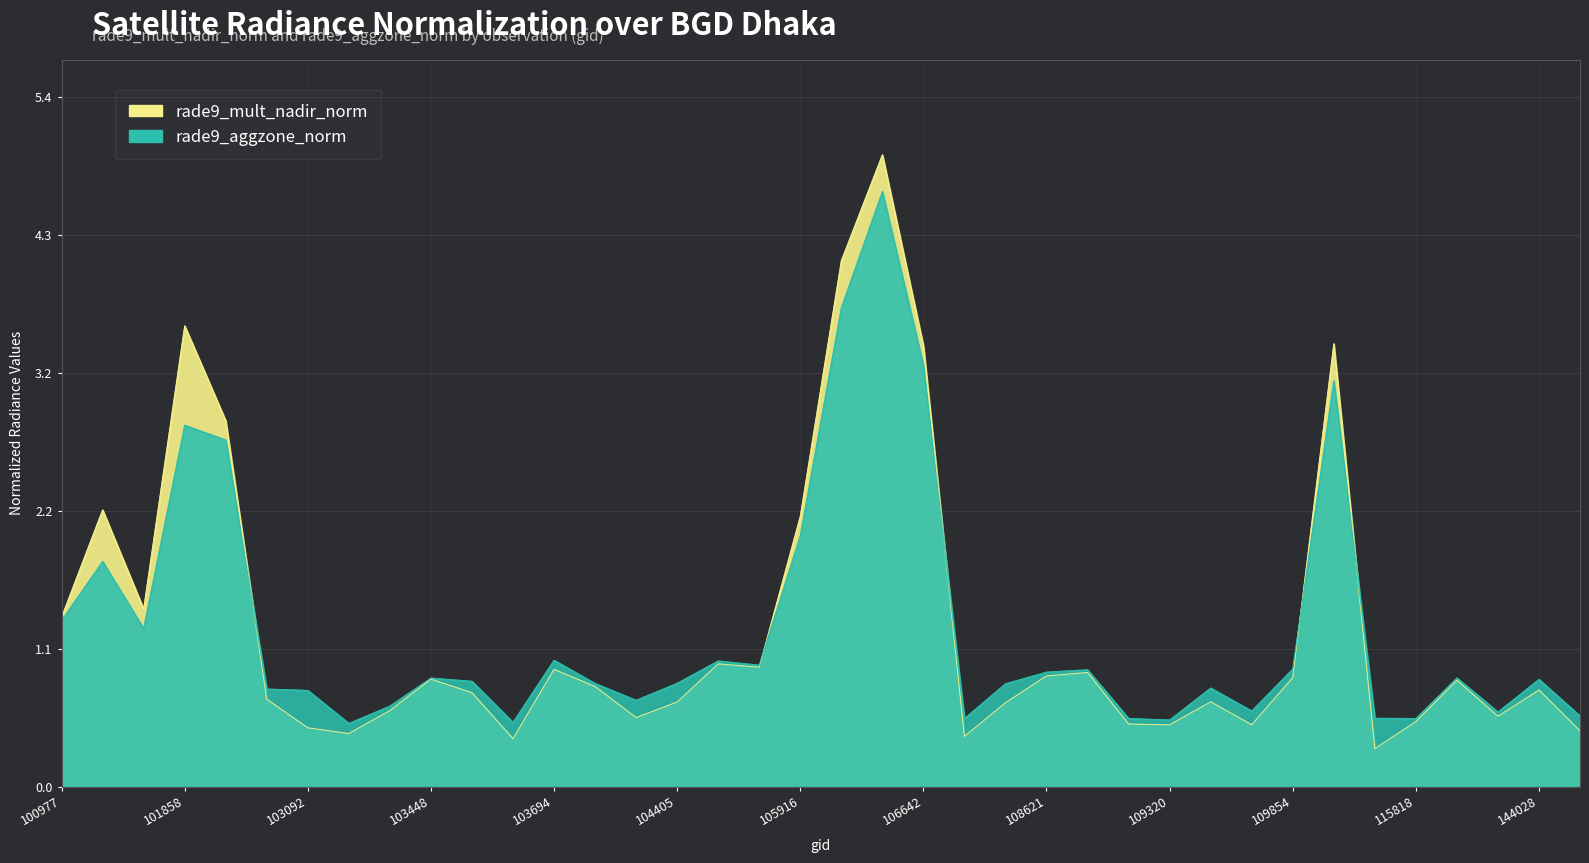

At which category does rade9_mult_nadir_norm reach its first local peak?

101102